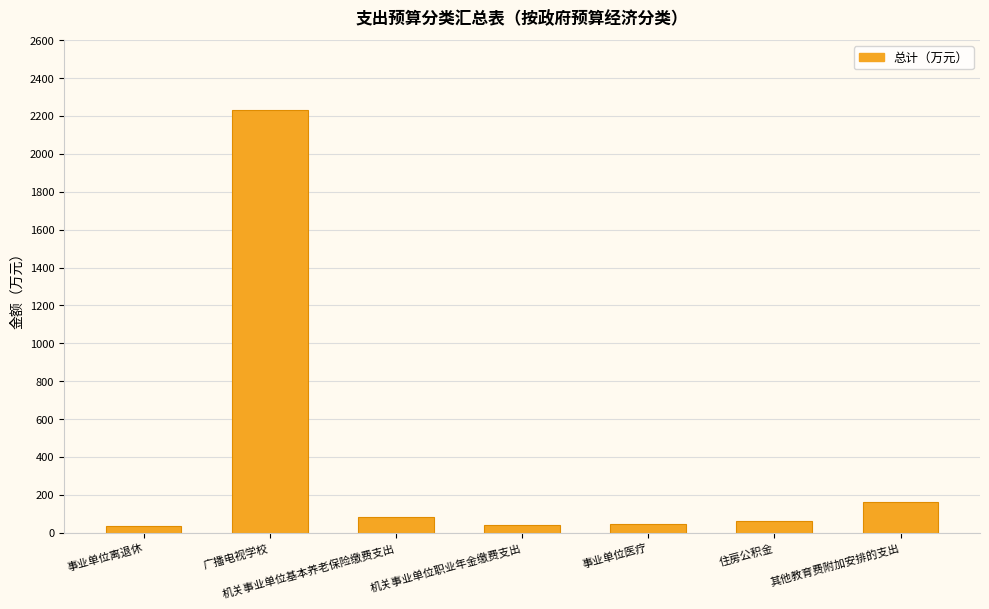

What is the difference between the maximum and second lowest values?

2190.1